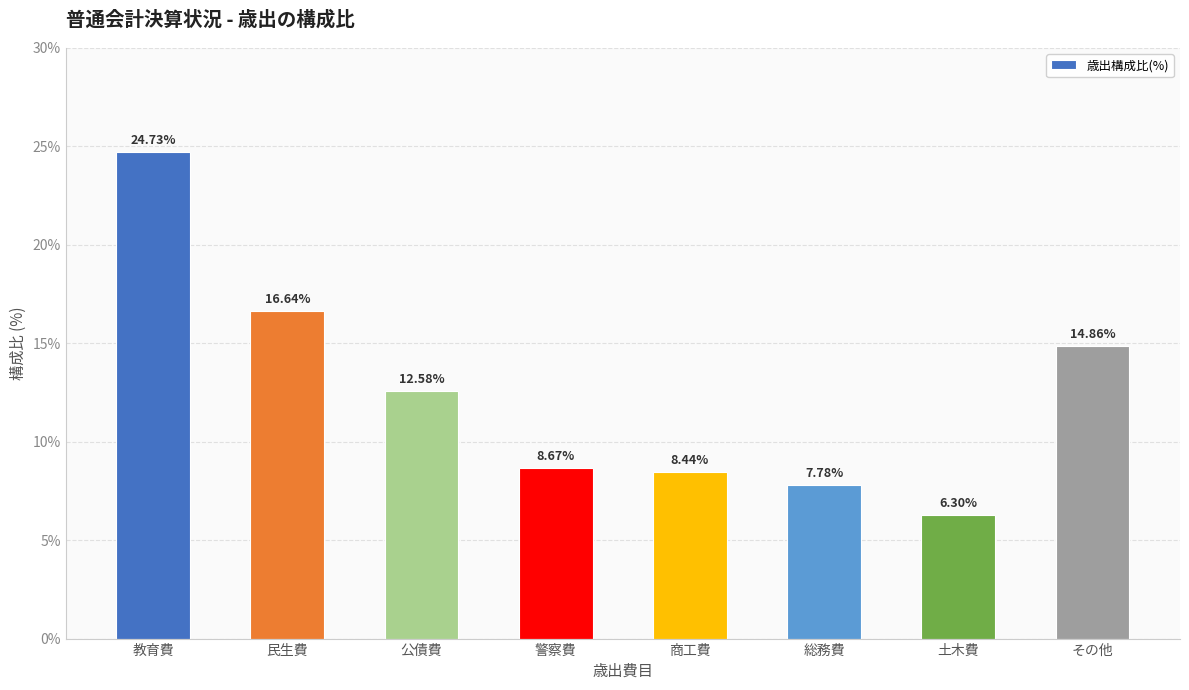

The chart shows a value of 8.4 at 商工費. True or false?

True